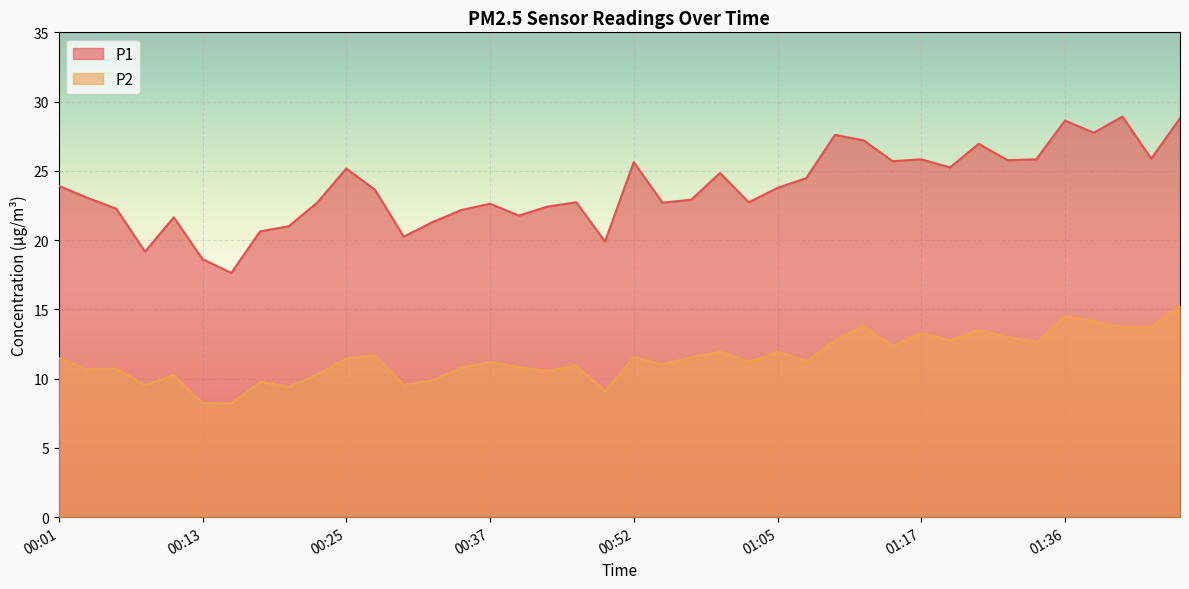

What value does the P2 series have at 00:30?

9.6